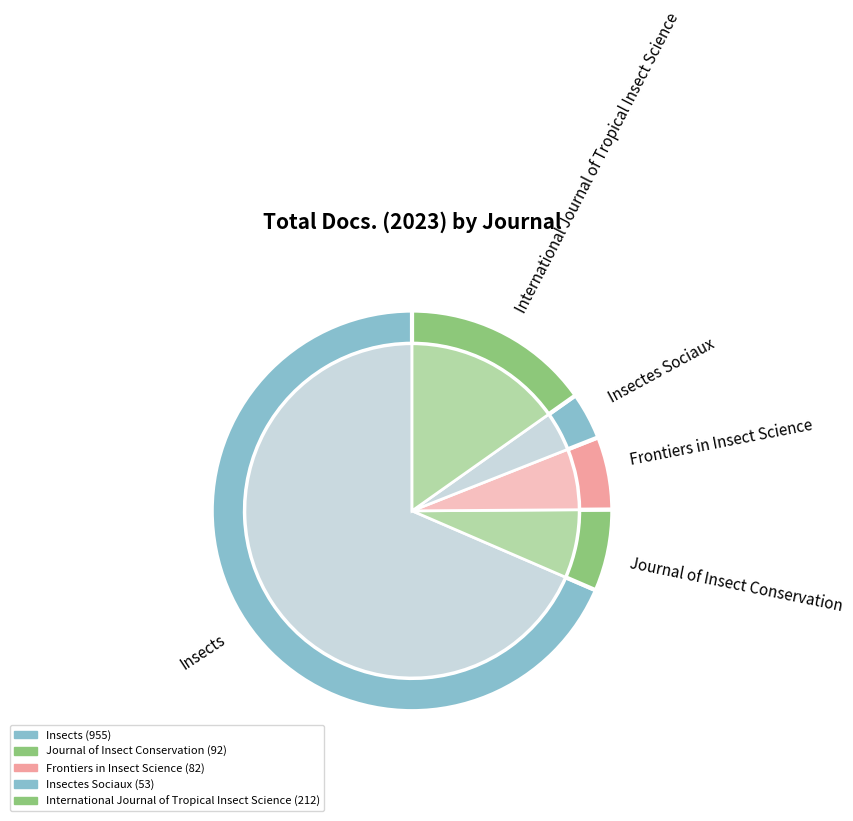

Is it true that International Journal of Tropical Insect Science is 25% of the pie?

False